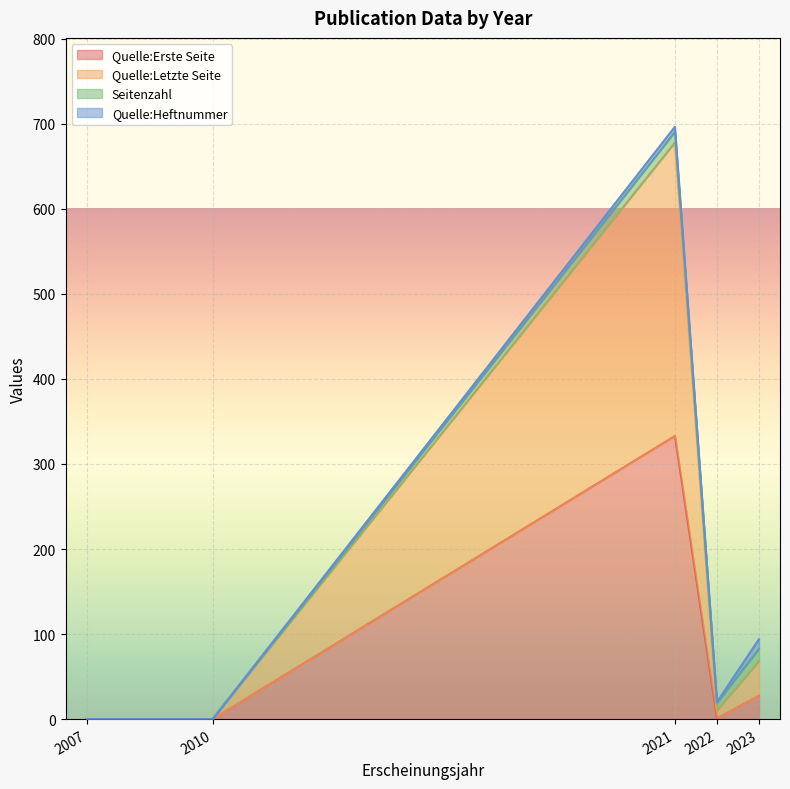

Is it true that Quelle:Erste Seite equals 116 at 2023?

False